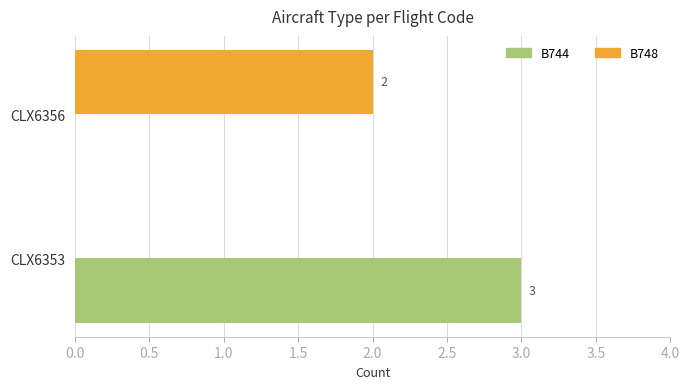

What is the sum of all B744 values?

3